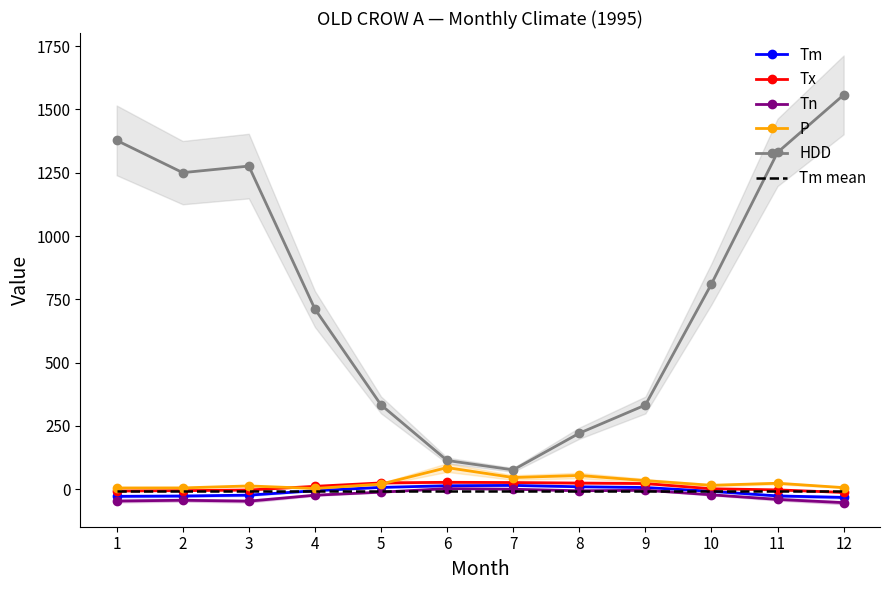

True or false: Tx and HDD intersect in this chart.

False